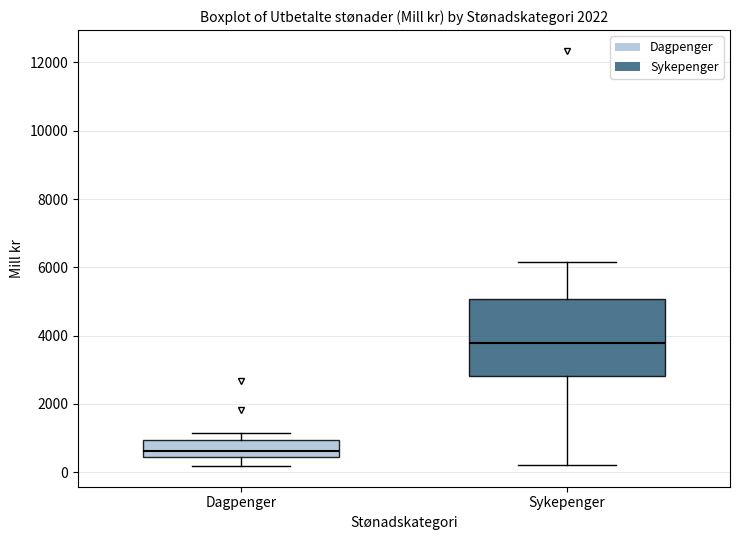

Comparing the boxes themselves (not the whiskers), which one is the tallest?

Sykepenger